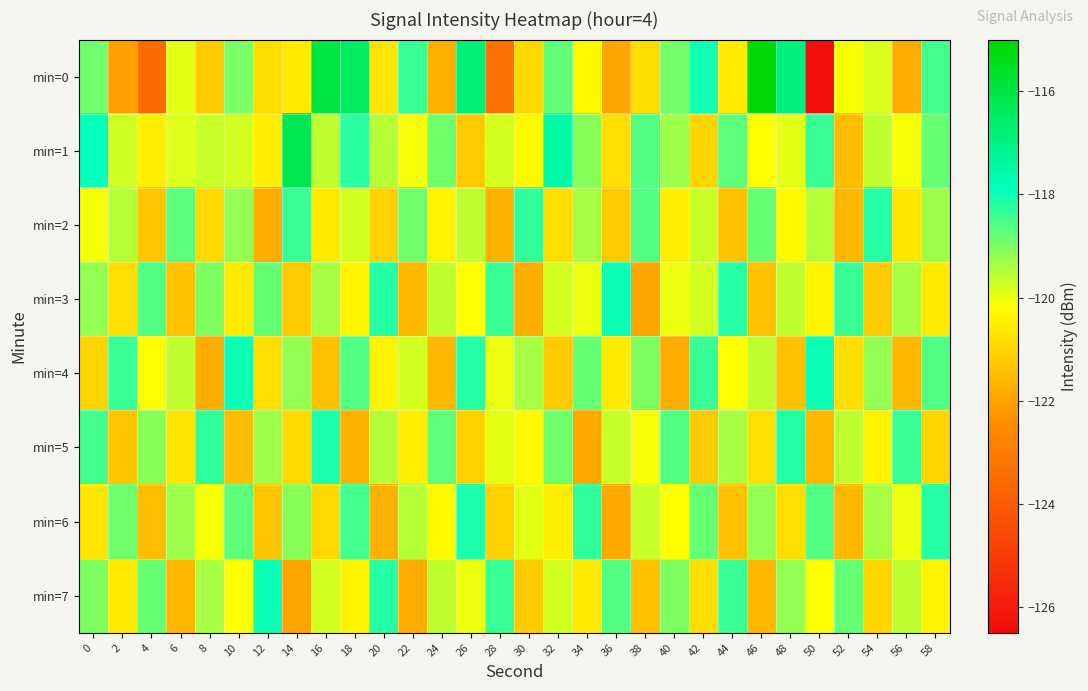

Rank the series by their maximum value, from lowest to highest.

min=2, min=5, min=6, min=3, min=4, min=7, min=1, min=0